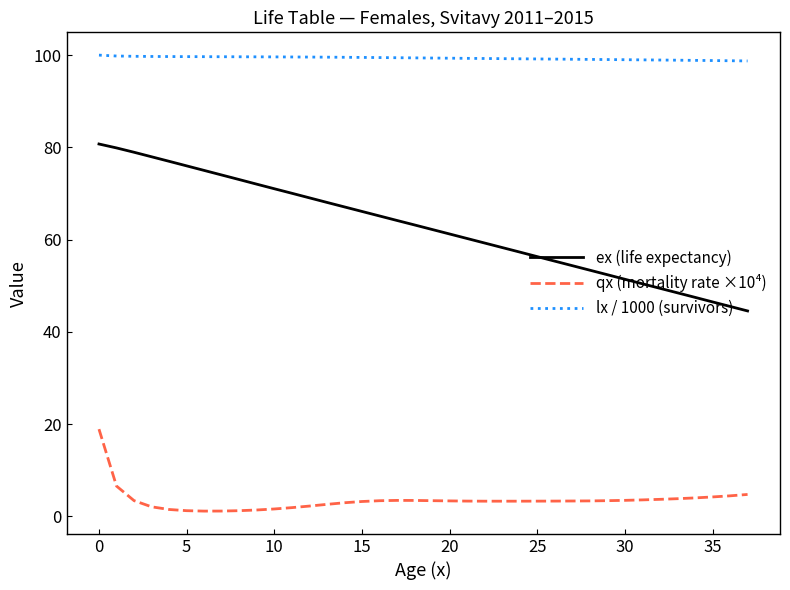

True or false: lx / 1000 (survivors) and qx (mortality rate ×10⁴) intersect in this chart.

False